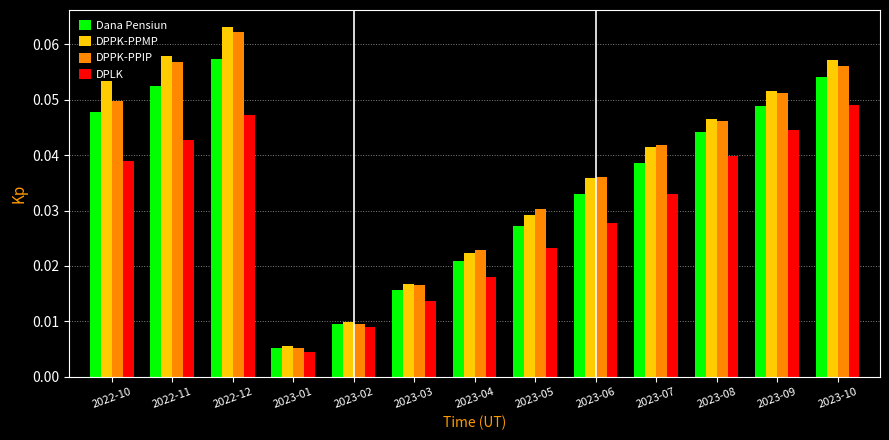

Is it true that Dana Pensiun equals 0.1 at 2023-08?

False